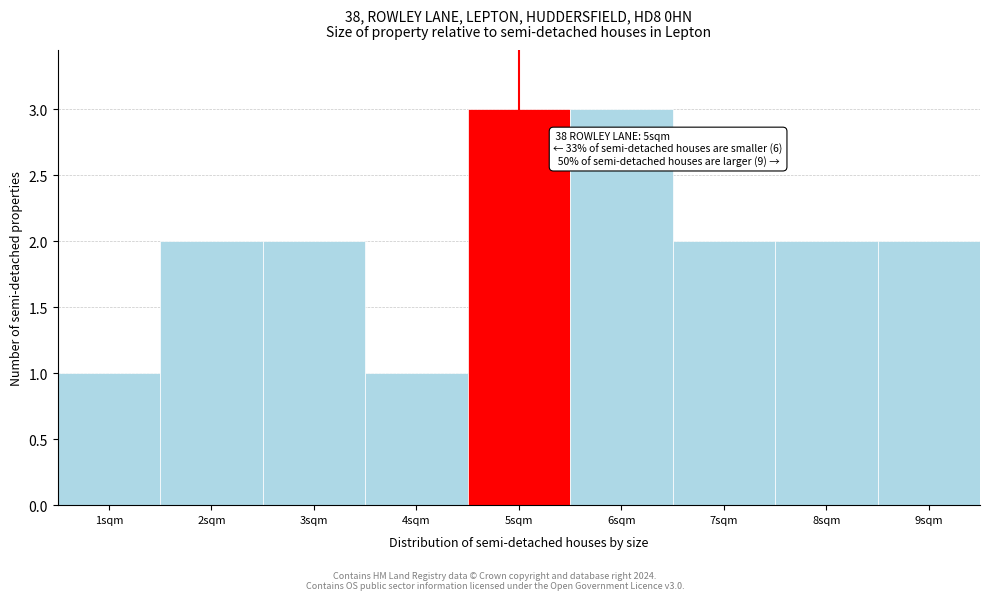

Reading right to left, what are all the values shown in this chart?

2	2	2	3	3	1	2	2	1